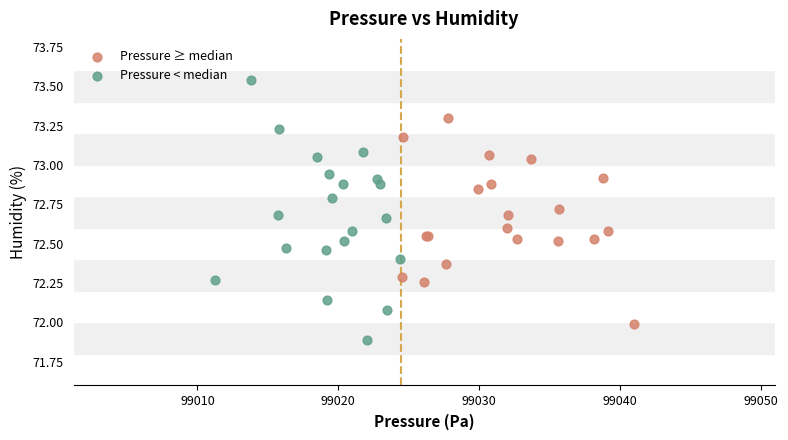

Which series has the largest Y range (max minus min)?

Pressure < median